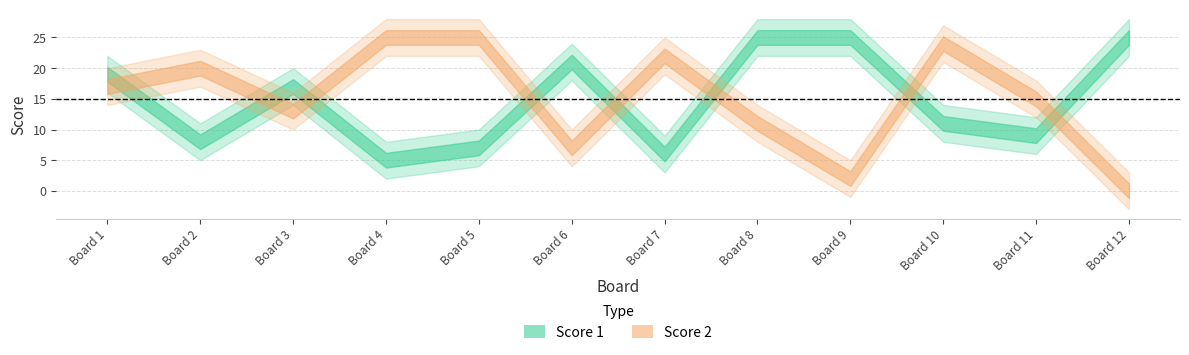

True or false: Score 1 has a value of 3 at 11.

False